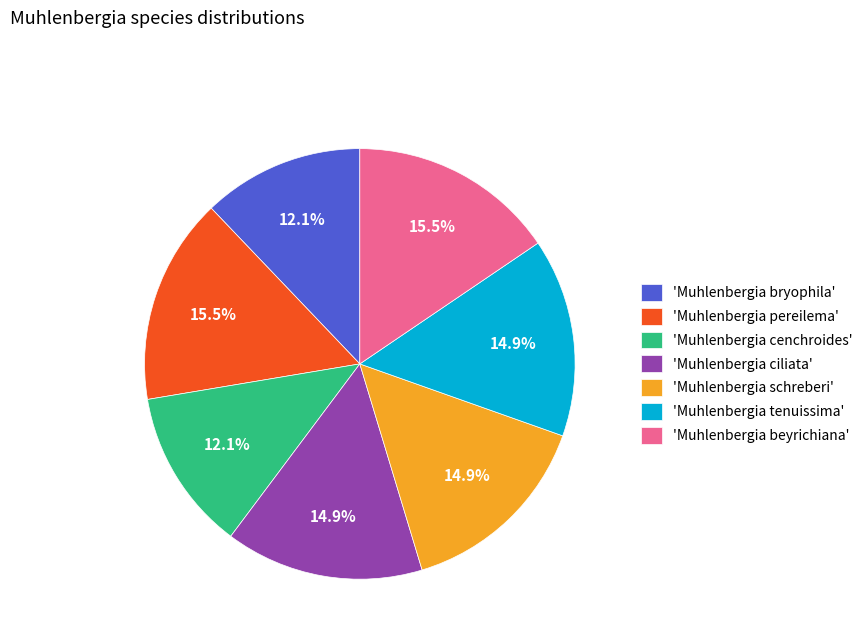

Is there a majority slice in this chart?

No